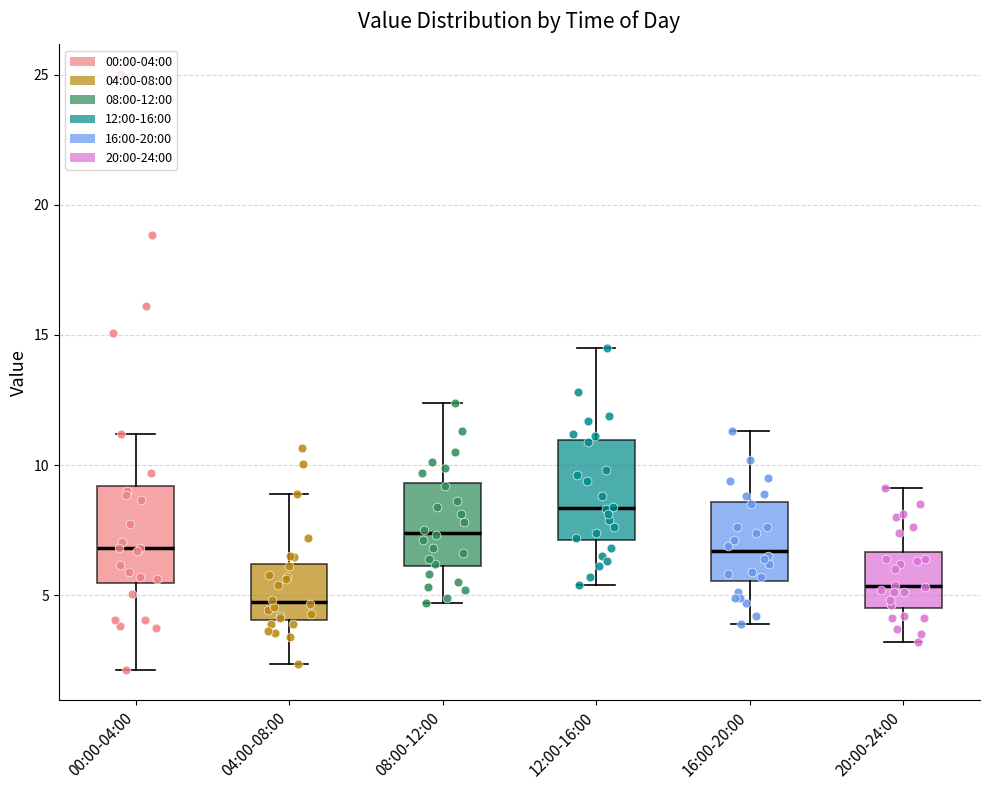

Reading left to right, read every box against the y-axis: the position of its median line, the range the box covers, and the ends of its whiskers. The values are not printed on the chart, so give them approximately, as read against the axis.

00:00-04:00: median 7.0, box 5.5 to 9.0, whiskers 2.0 to 11.0
04:00-08:00: median 4.5, box 4.0 to 6.0, whiskers 2.5 to 9.0
08:00-12:00: median 7.5, box 6.0 to 9.5, whiskers 4.5 to 12.5
12:00-16:00: median 8.5, box 7.0 to 11.0, whiskers 5.5 to 14.5
16:00-20:00: median 6.5, box 5.5 to 8.5, whiskers 4.0 to 11.5
20:00-24:00: median 5.5, box 4.5 to 6.5, whiskers 3.0 to 9.0